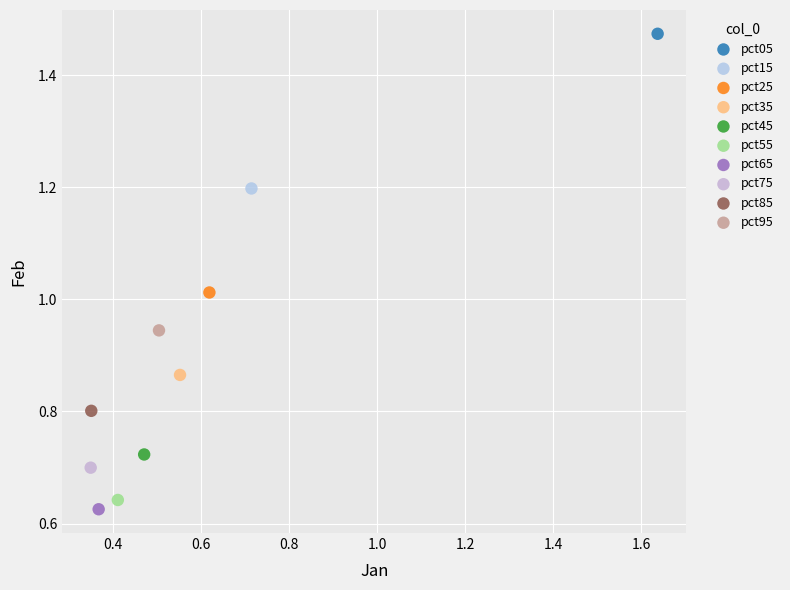

Which series reaches the maximum Y coordinate?

pct05